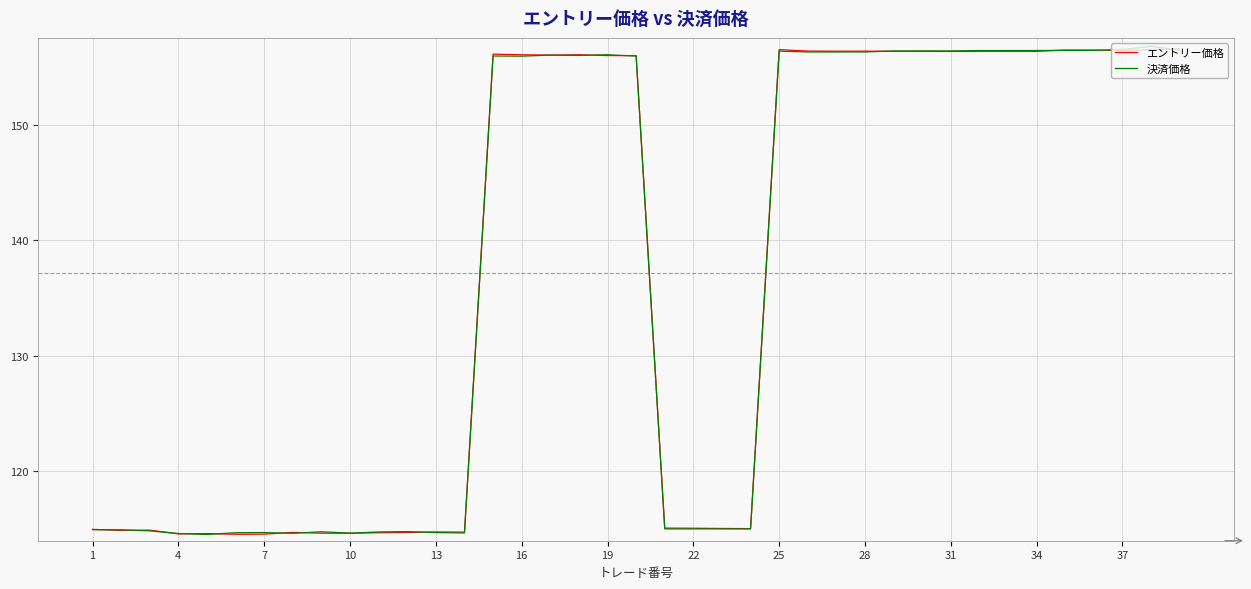

What is the maximum value for エントリー価格?

156.6